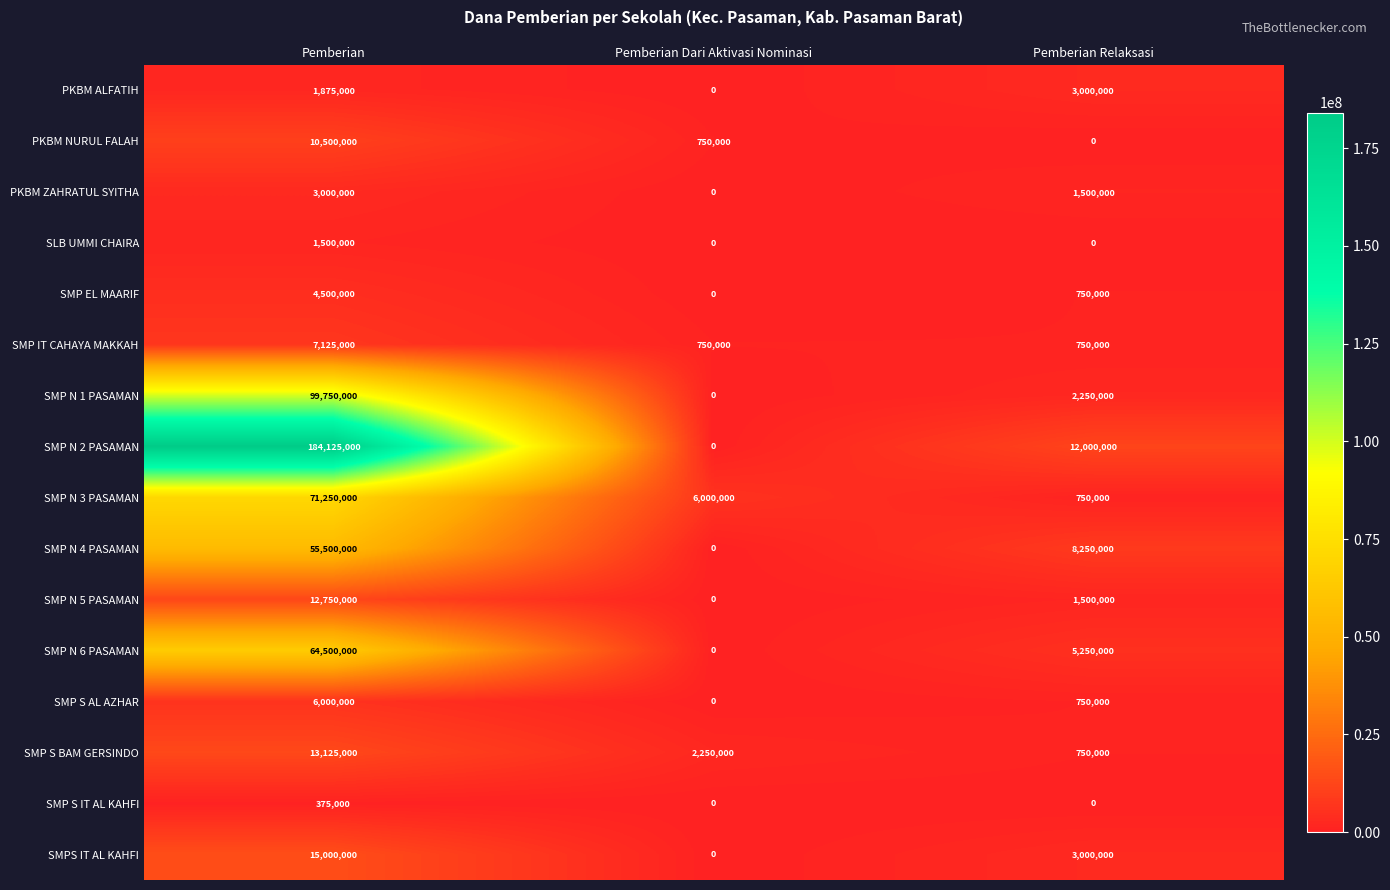

What is the sum of all SMP N 5 PASAMAN values?

14250000